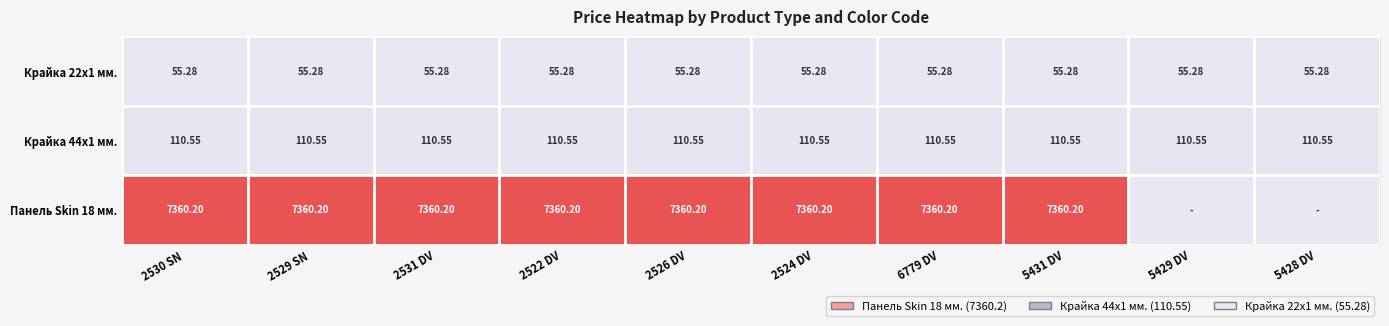

At which label is Крайка 44x1 мм. closest to 110?

2530 SN